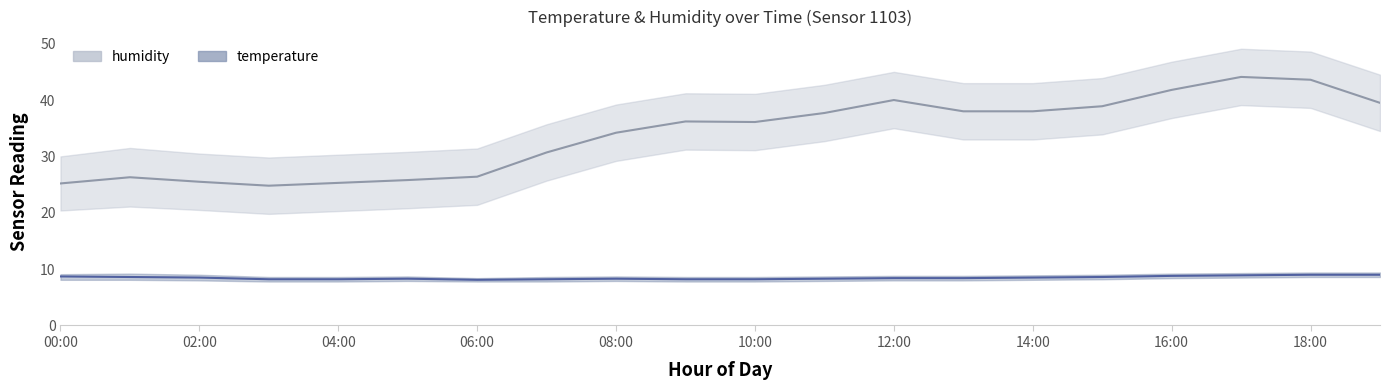

Which series changed the most between 04:00 and 19:00?

humidity